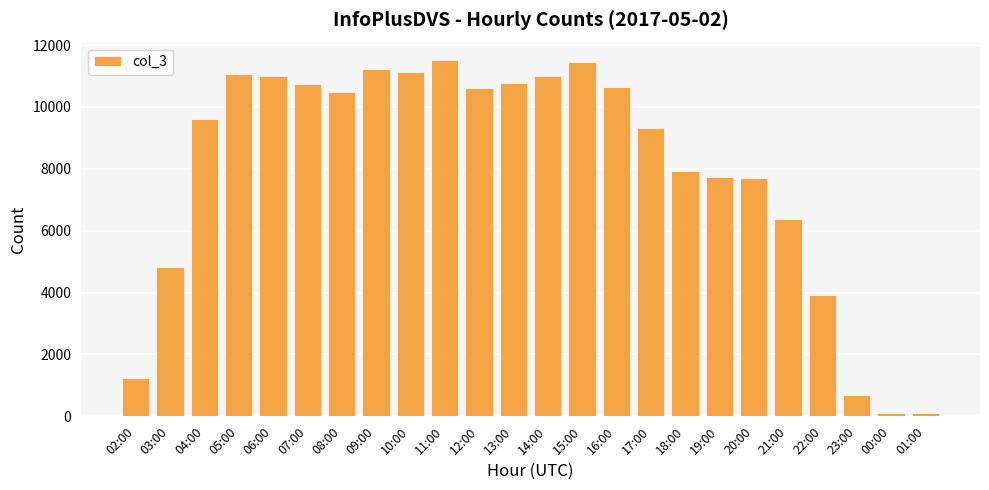

What is the difference between the values at 12:00 and 01:00?

10483